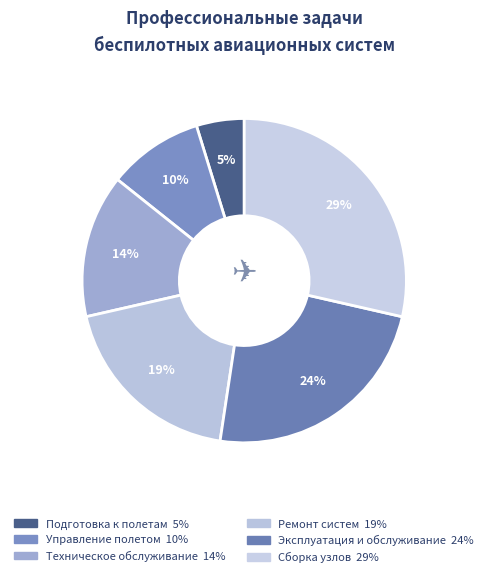

To the nearest percent, what percentage of the pie is Ремонт систем?

19%